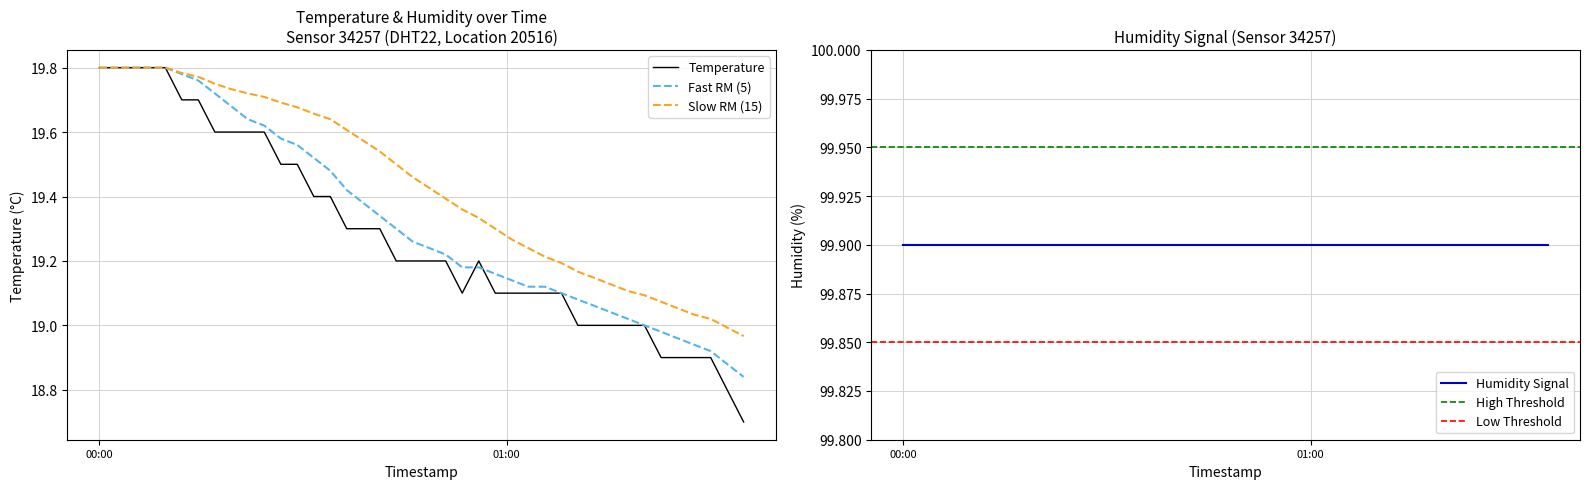

At which label does the data first exceed 19?

00:00